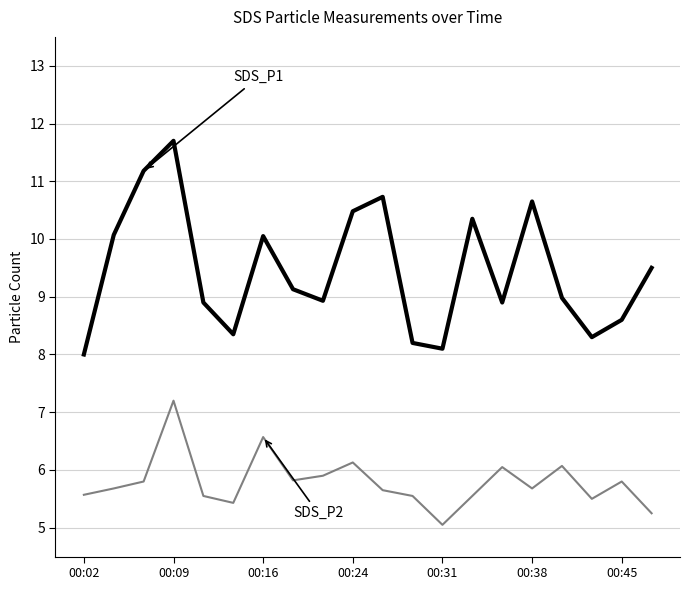

What is the maximum value shown in the chart?

11.7